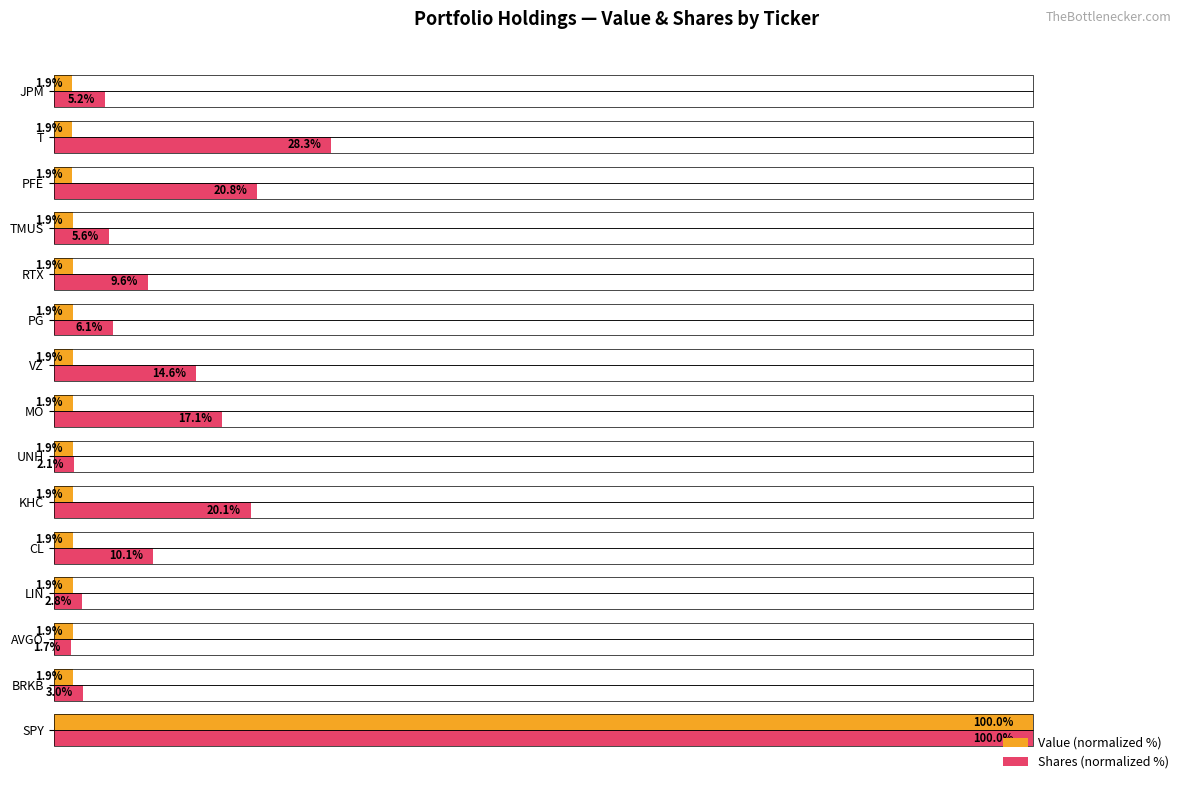

At which category does the chart reach its minimum across all series?

AVGO